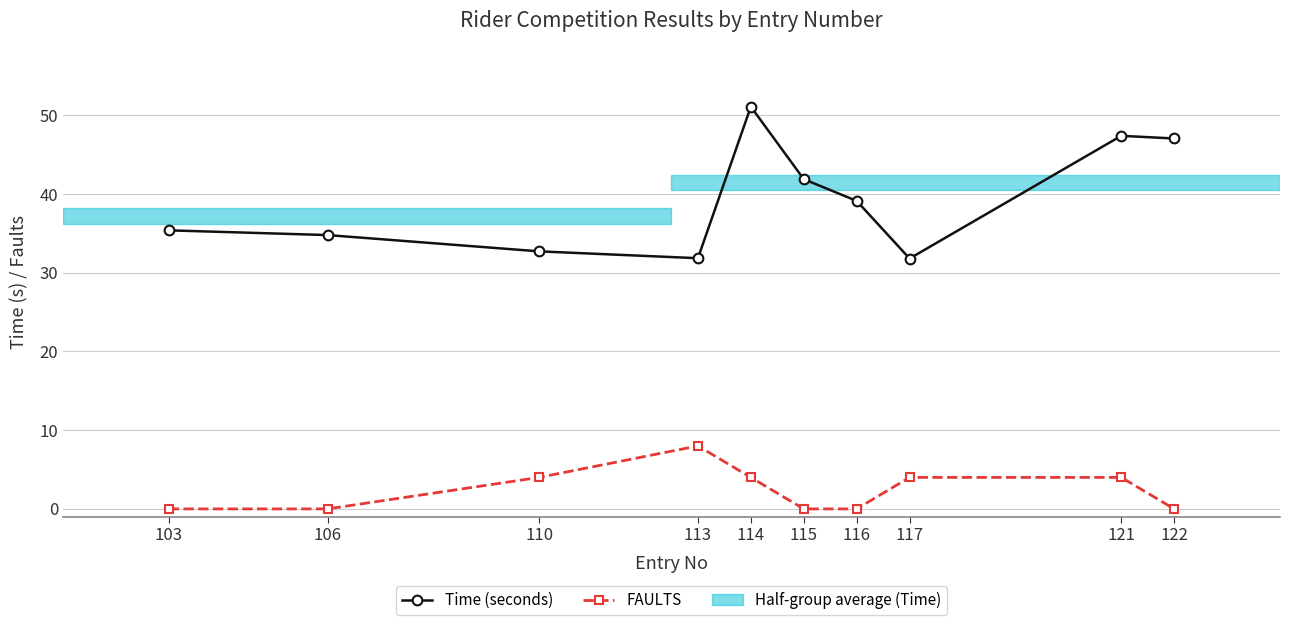

What is the difference between the Time (seconds) values at 110 and 115?

9.2